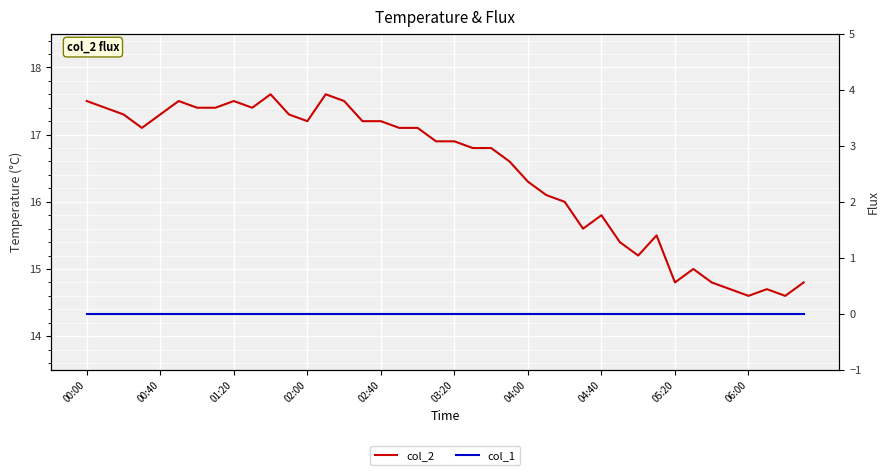

Is the value of col_1 at 02:40 greater than the value of col_2 at 00:00?

No